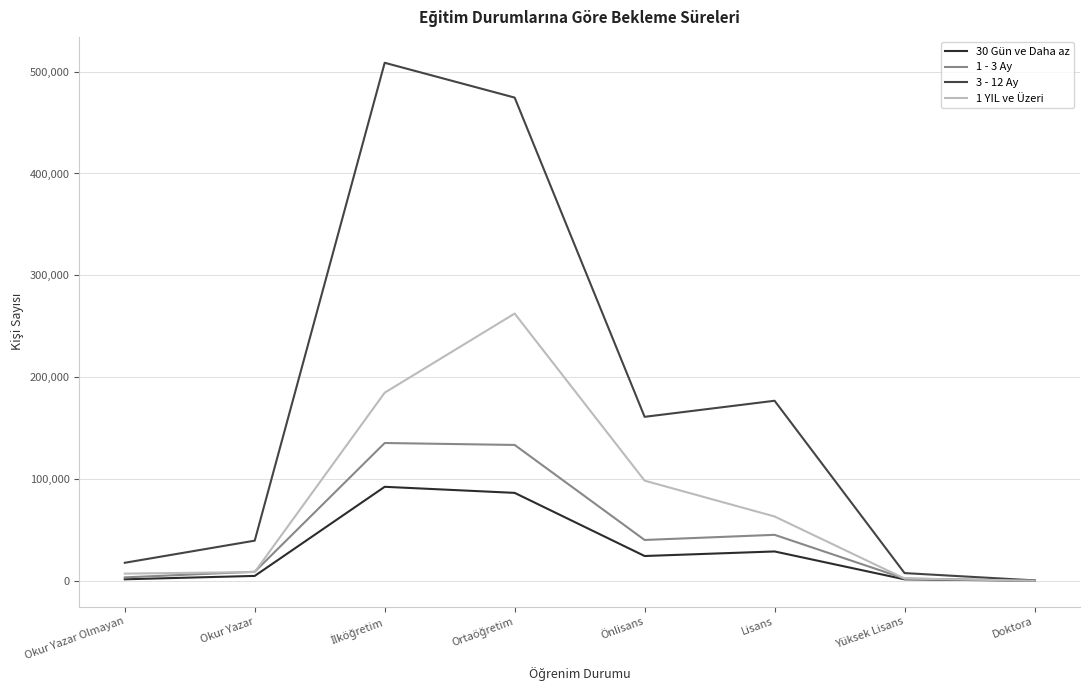

Which series has the largest range (max minus min)?

3 - 12 Ay